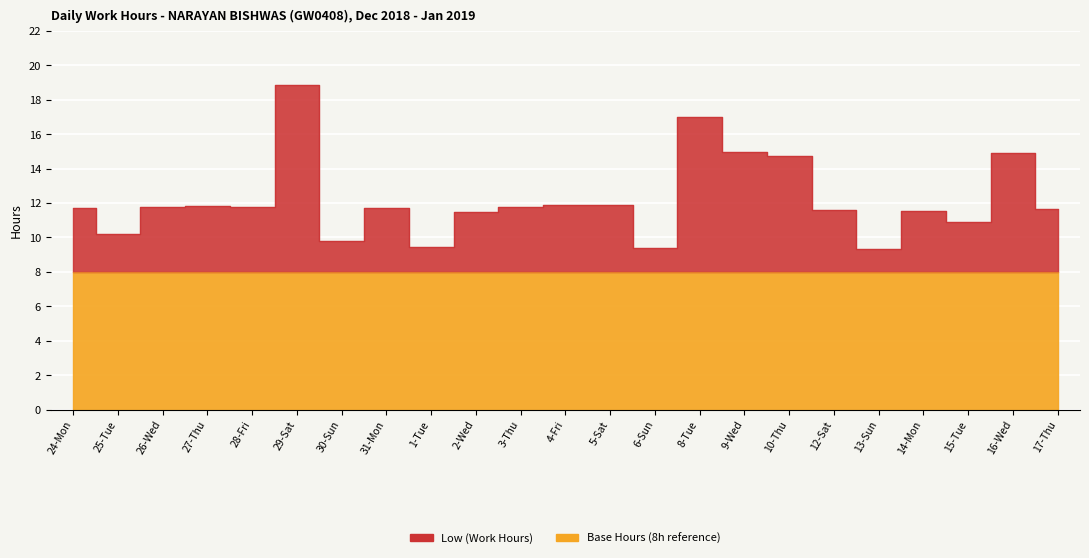

How many interior local peaks (higher than both neighbors) does the data have?

7